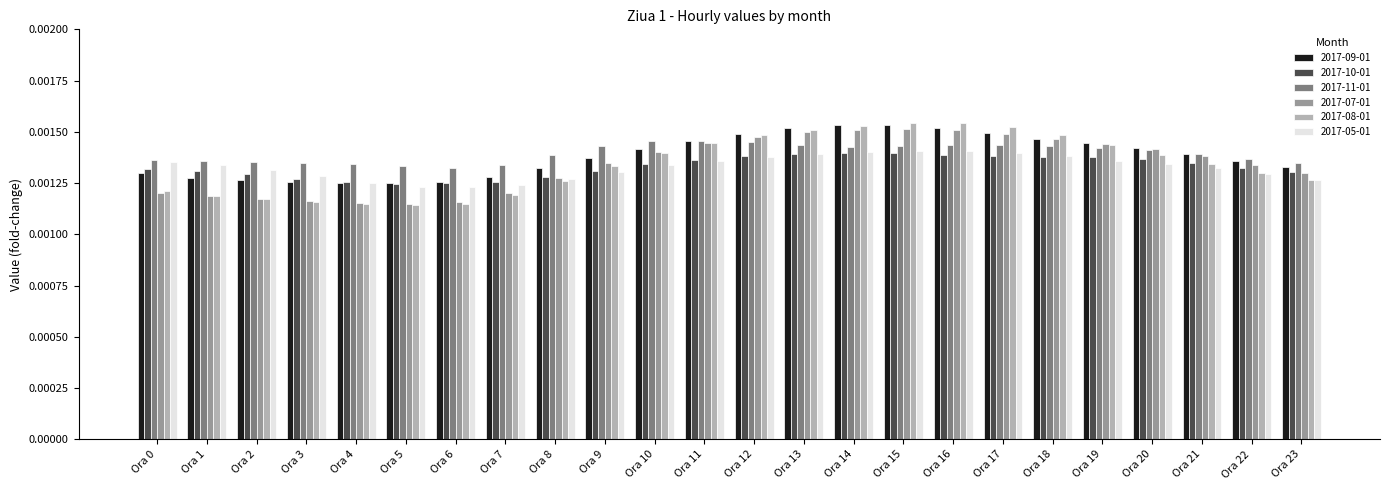

How many data points does each series have?

24